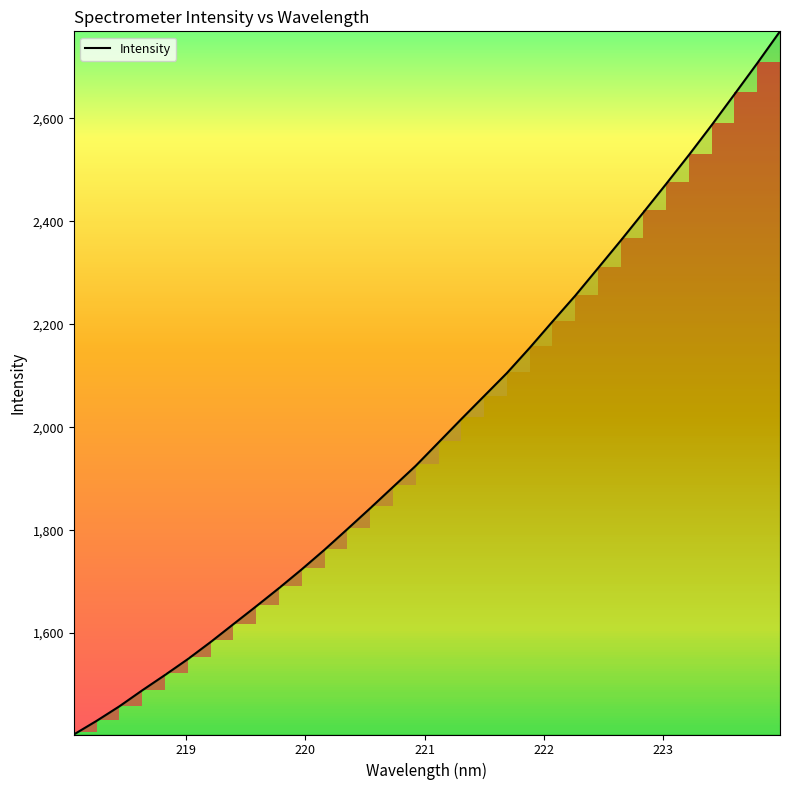

What is the sum of all values?

63896.0